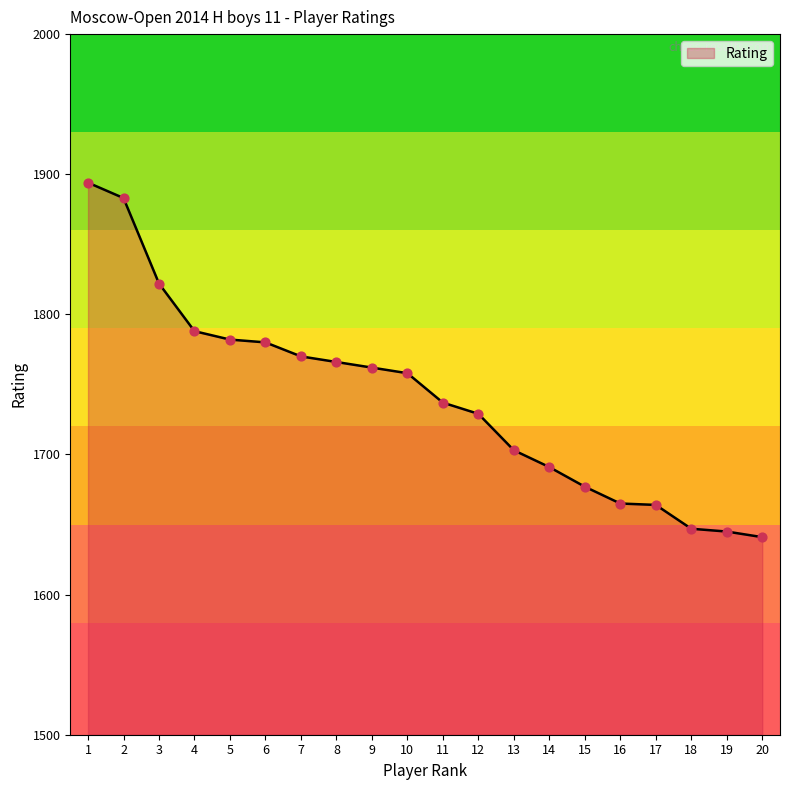

Between 6 and 9, which is larger?

6